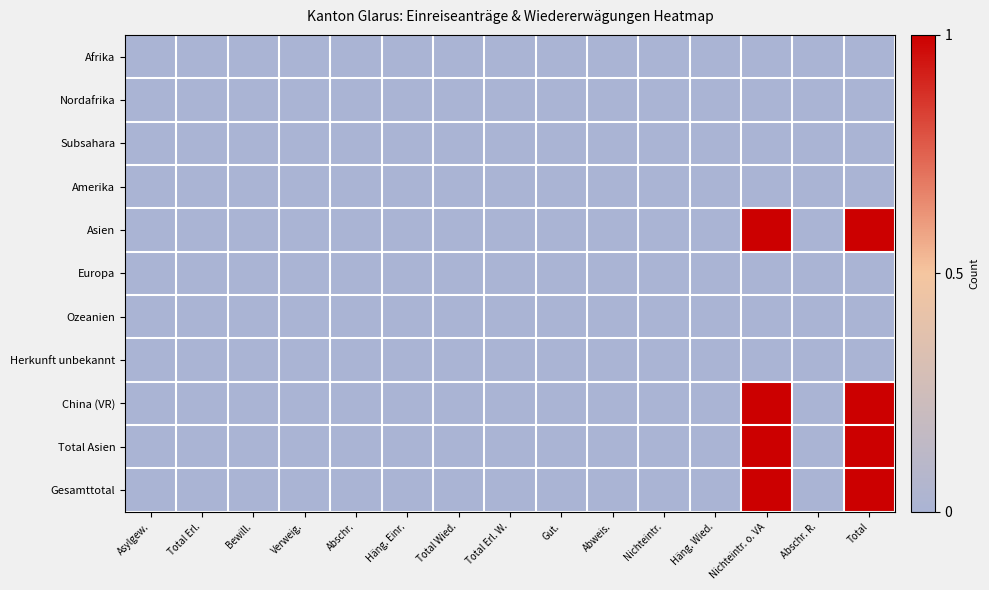

List the series in order of their peak value, highest first.

Asien, China (VR), Total Asien, Gesamttotal, Afrika, Nordafrika, Subsahara, Amerika, Europa, Ozeanien, Herkunft unbekannt